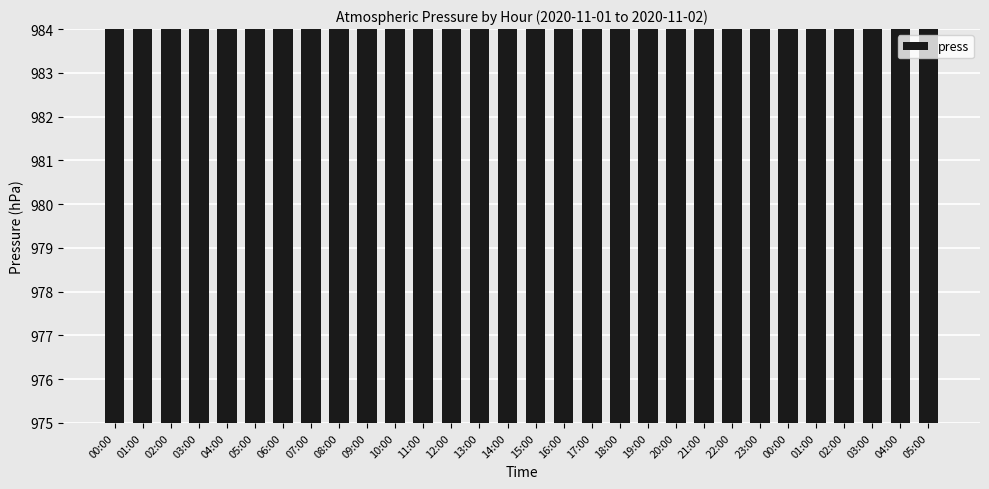

List the labels in order of value, largest first.

08:00, 09:00, 10:00, 07:00, 06:00, 11:00, 00:00, 01:00, 02:00, 05:00, 03:00, 04:00, 12:00, 00:00, 03:00, 23:00, 01:00, 02:00, 22:00, 04:00, 05:00, 21:00, 13:00, 20:00, 14:00, 19:00, 18:00, 15:00, 16:00, 17:00